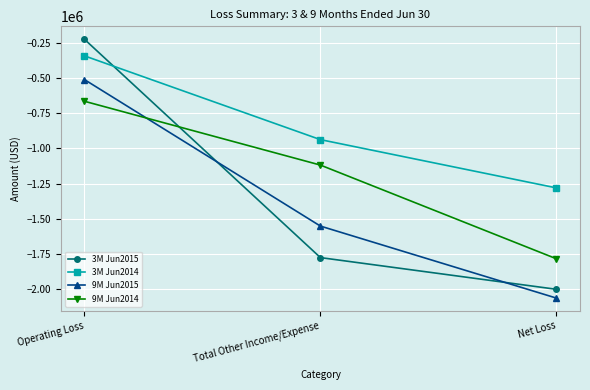

What is the difference between the 3M Jun2015 values at Net Loss and Operating Loss?

1775678